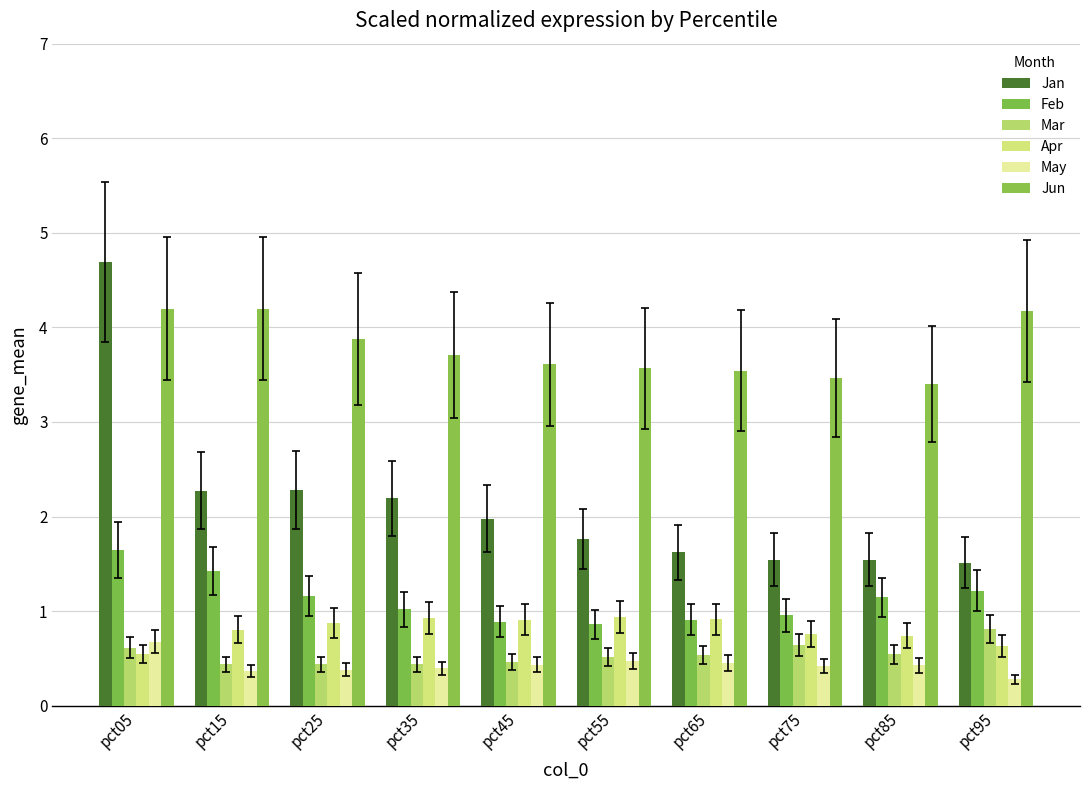

What is the average value of the Apr series?

0.8